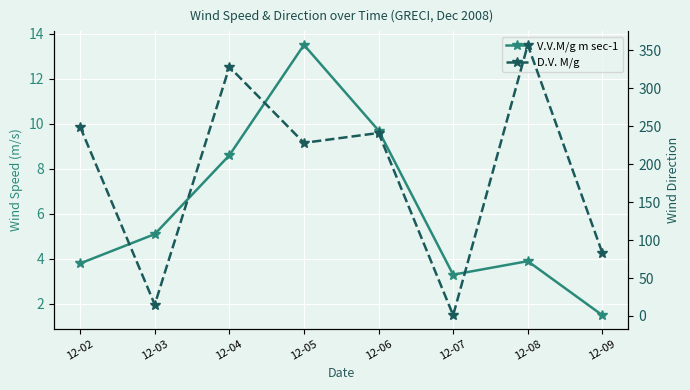

After their last crossing, which series has the higher values: V.V.M/g m sec-1 or D.V. M/g?

D.V. M/g